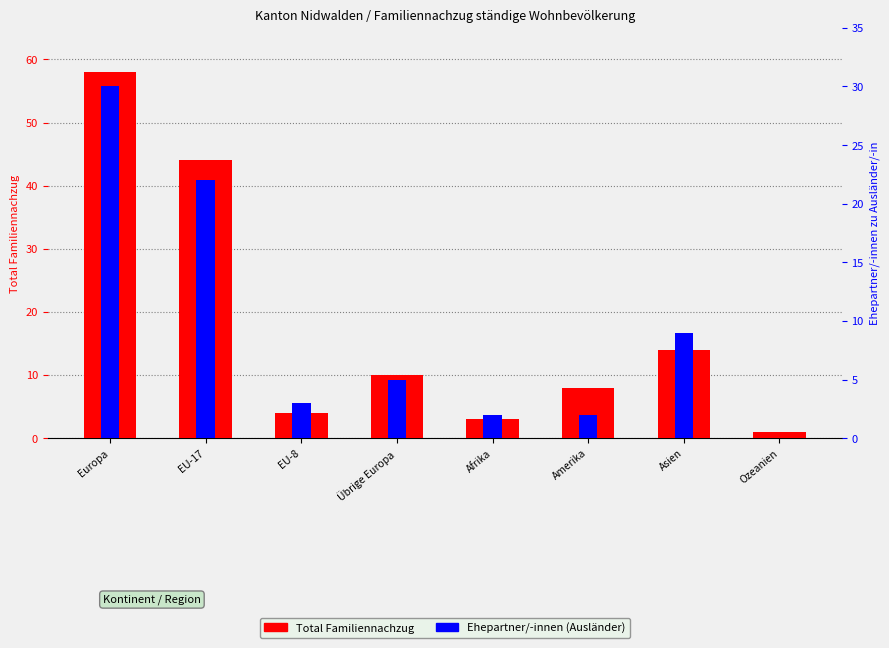

Is it true that Ehepartner/-innen (Ausländer) equals 1 at Afrika?

False